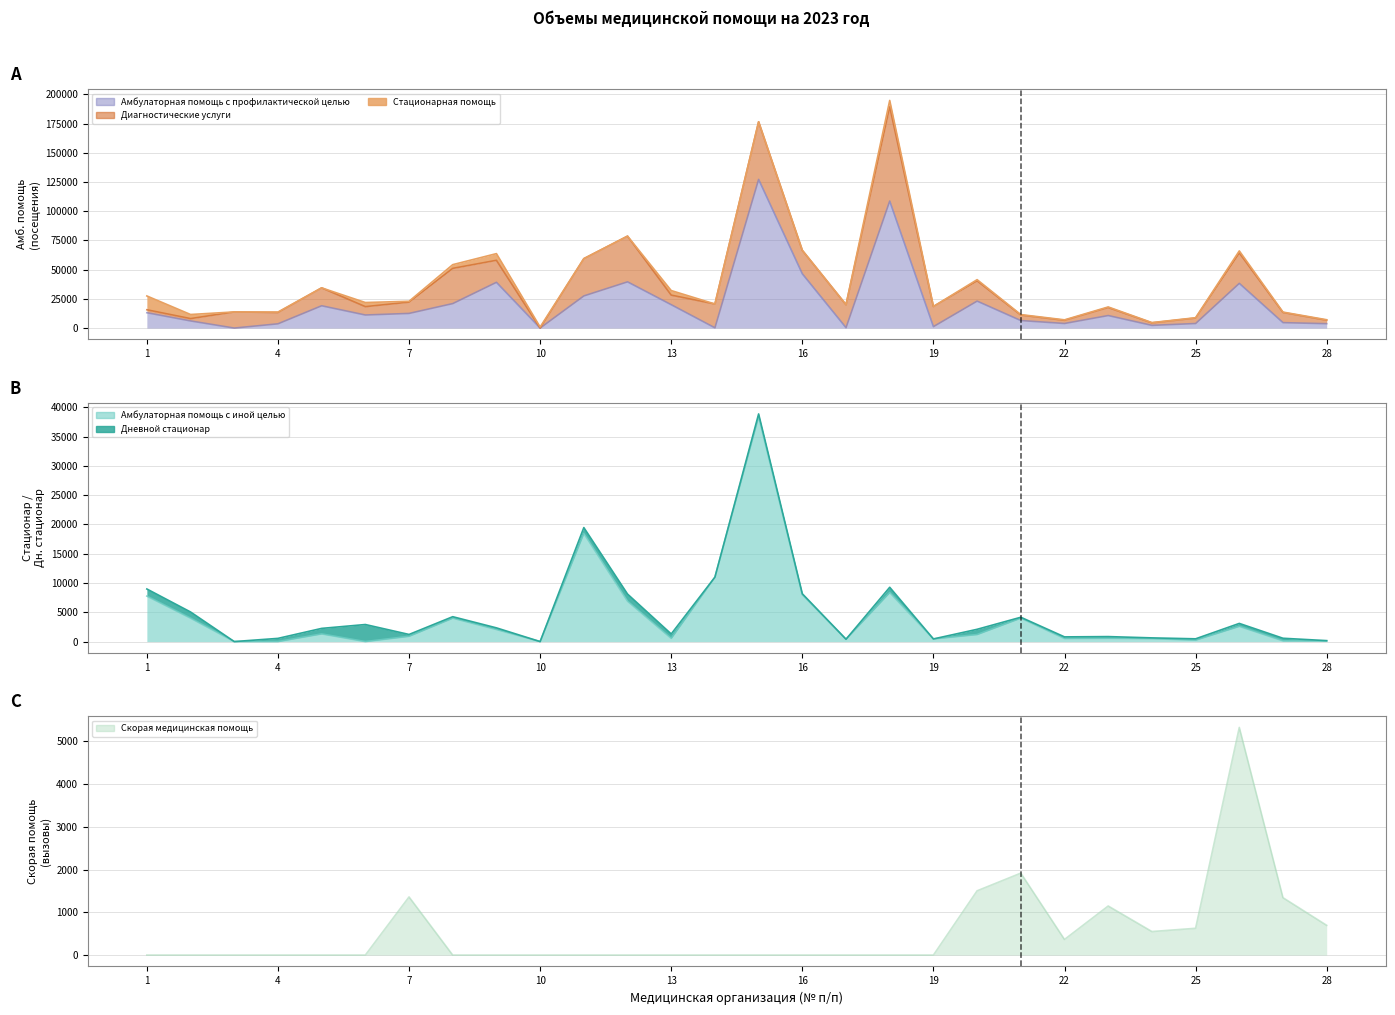

List the labels in order of Скорая медицинская помощь value, largest first.

26, 21, 20, 7, 27, 23, 28, 25, 24, 22, 1, 2, 3, 4, 5, 6, 8, 9, 10, 11, 12, 13, 14, 15, 16, 17, 18, 19